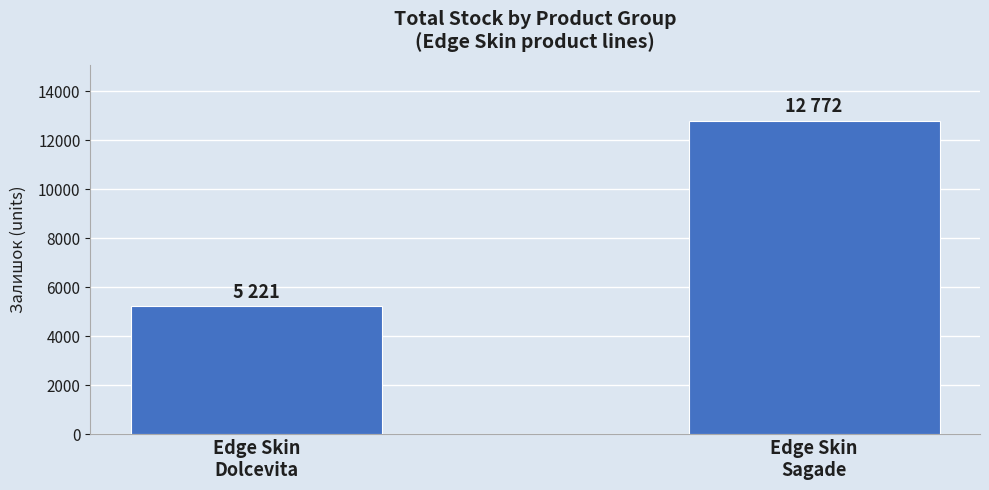

What is the value of the 1st bar from the left?

5221